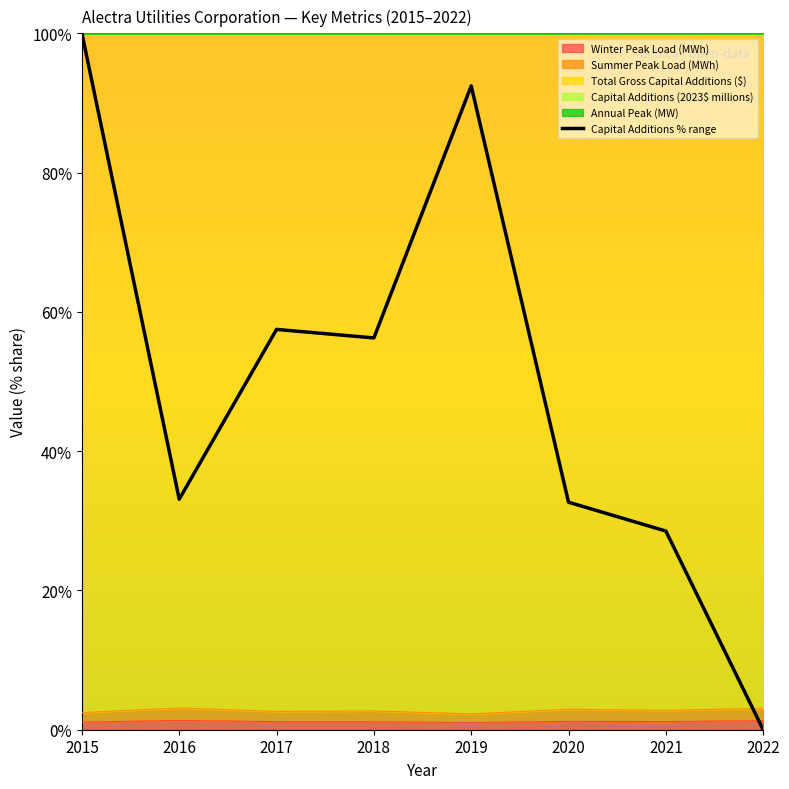

Reading left to right, transcribe all the data shown in this chart.

100.0	33.1	57.5	56.3	92.4	32.7	28.5	0.0